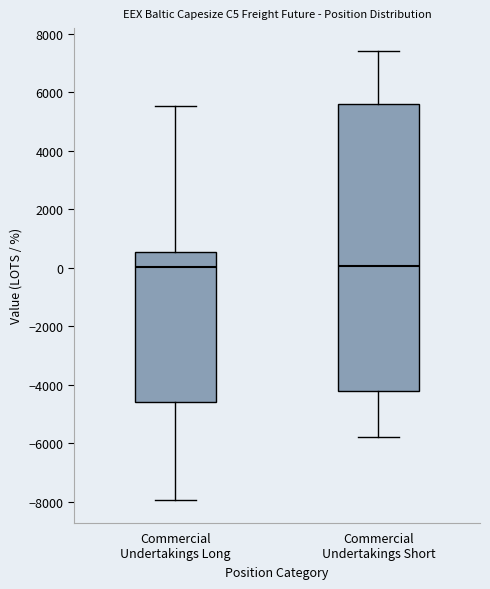

Where is the lower edge of the box for Commercial Undertakings Long on the y-axis? The values are not printed on the chart, so give them approximately, as read against the axis.

-4600